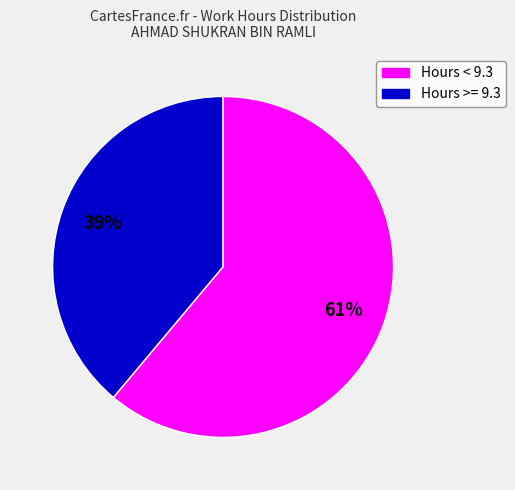

Is there any slice that represents more than half of the pie?

Yes